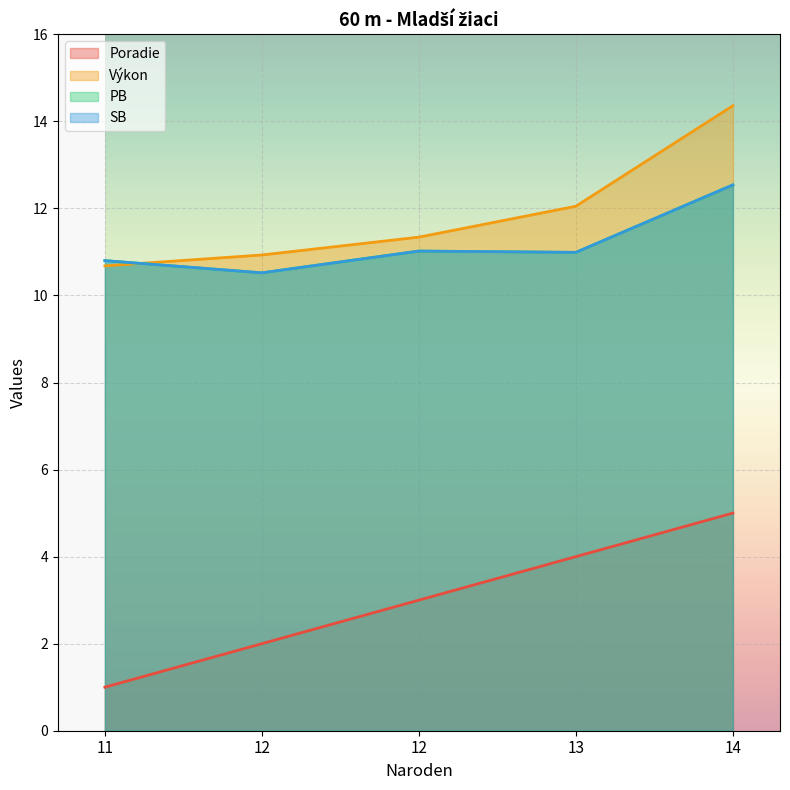

The Poradie series shows 2.0 at 12. True or false?

True